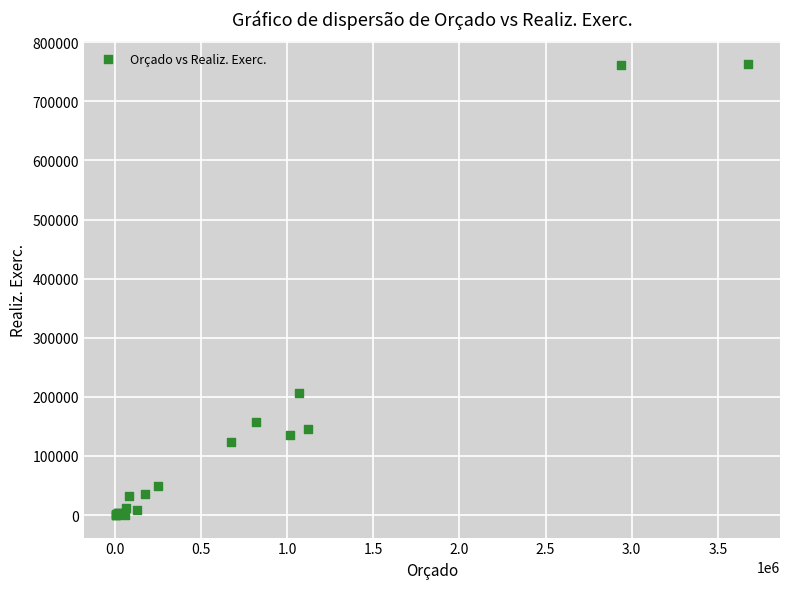

What Y value in the scatter plot is closest to 381708?

206009.7